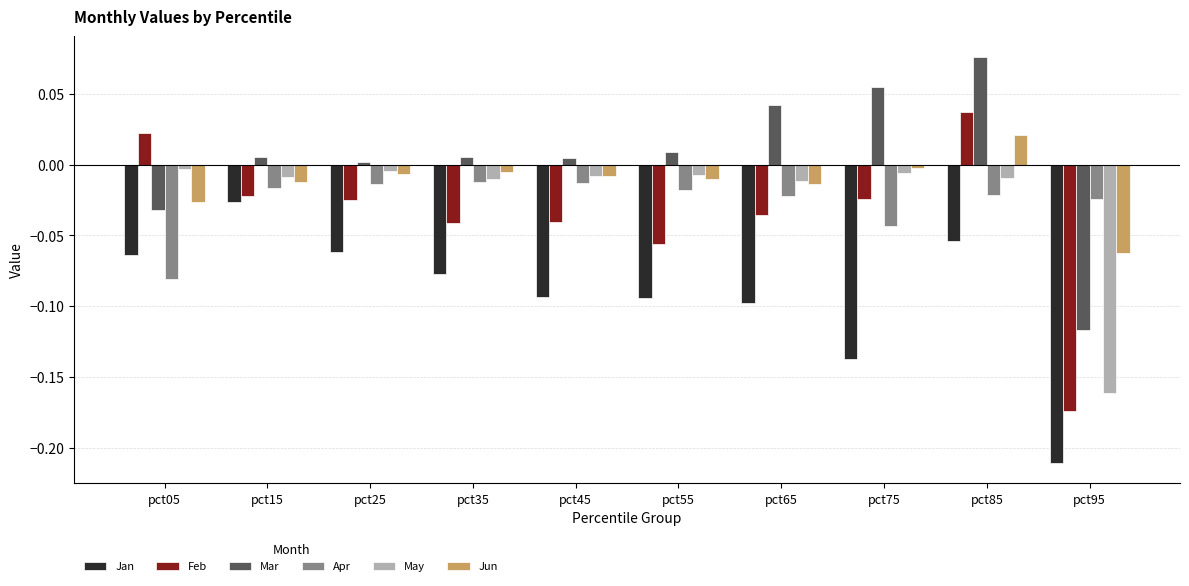

Which series has the largest range (max minus min)?

Feb